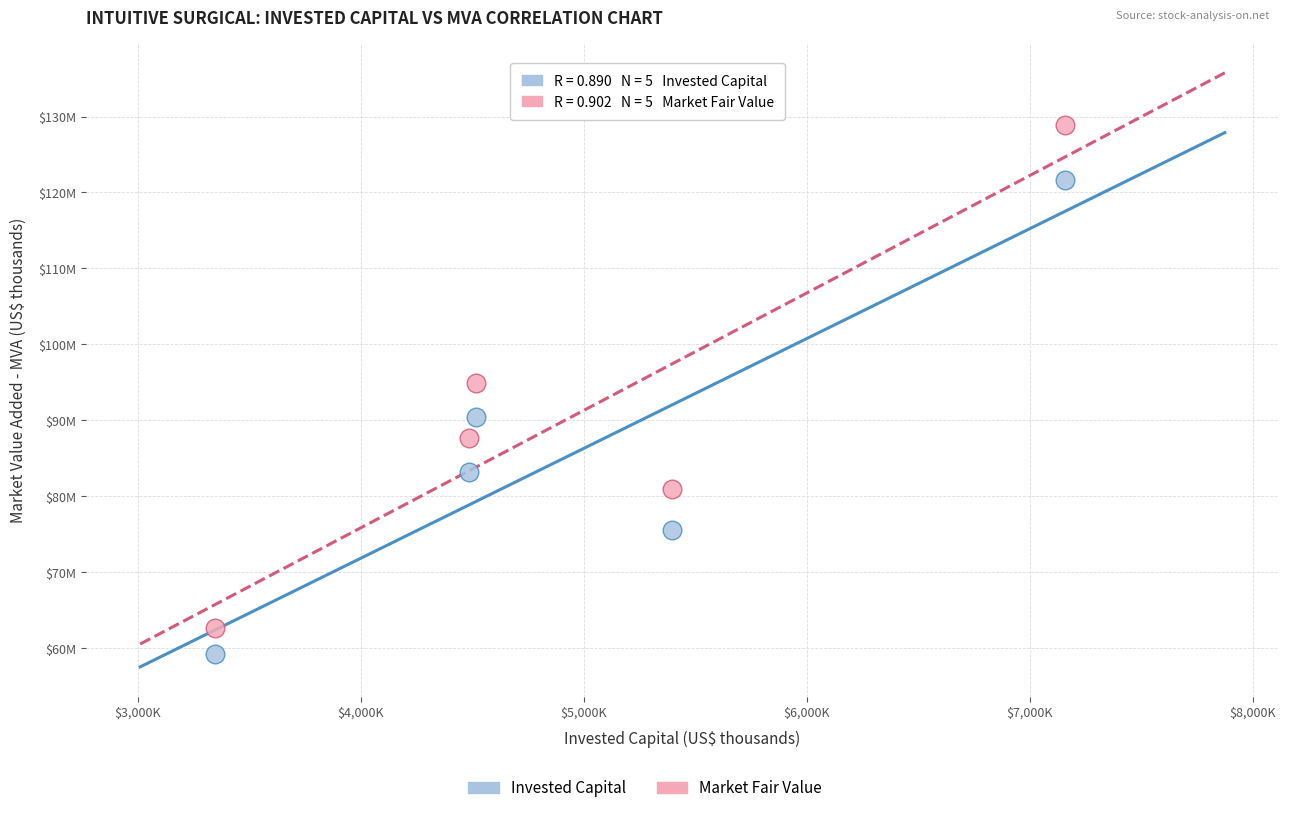

Which series contains the highest Y value?

Market Fair Value